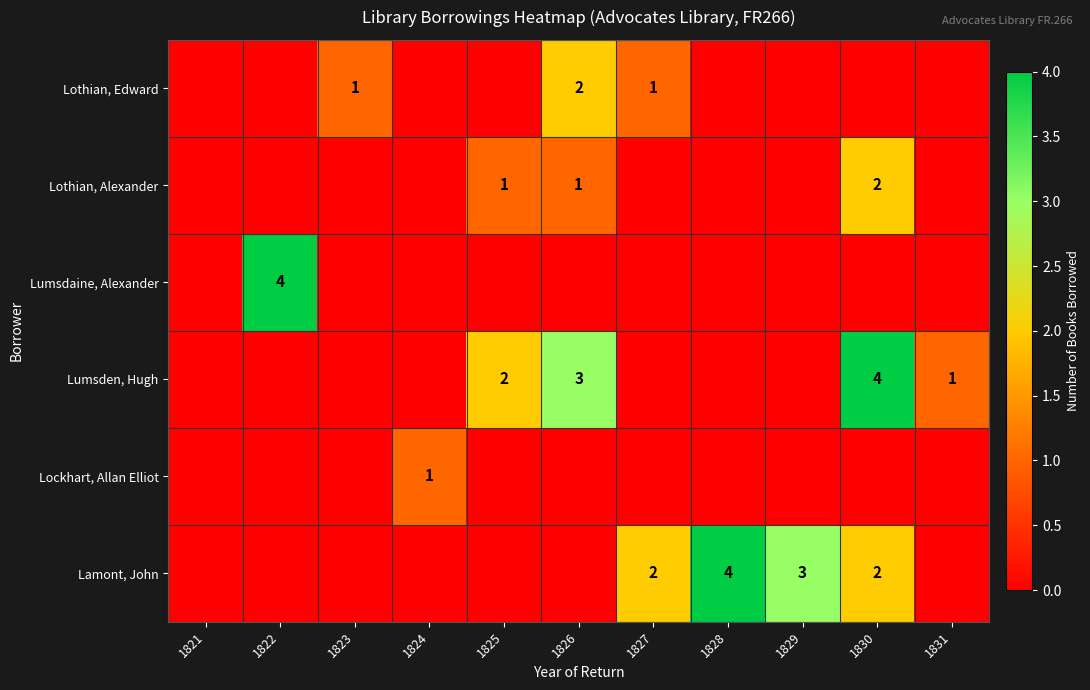

Is it true that Lothian, Alexander equals 2 at 1830?

True